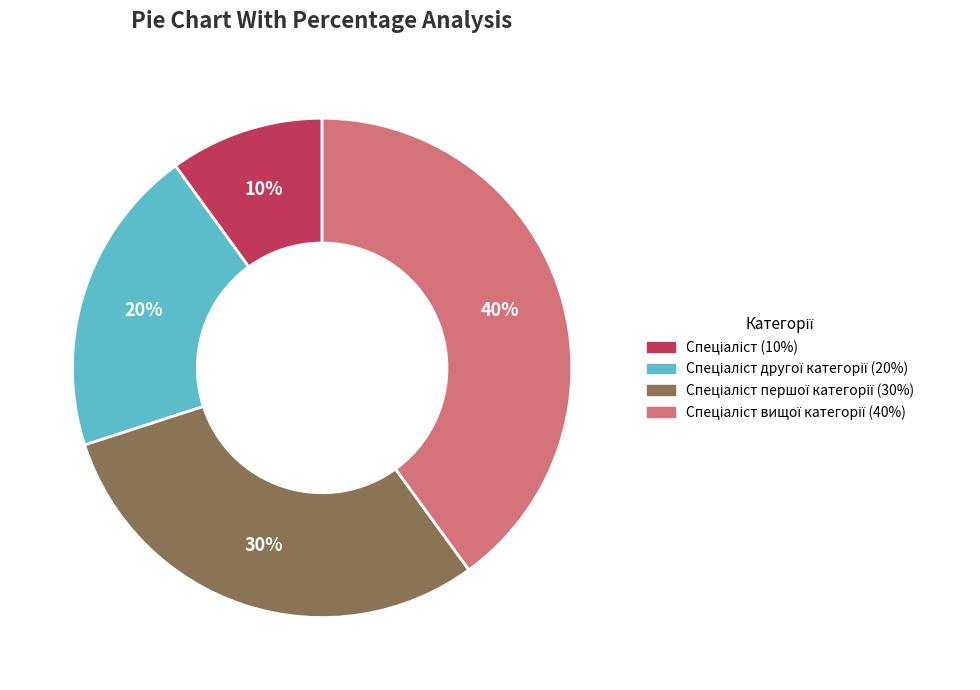

To the nearest percent, what is the average slice percentage?

25%